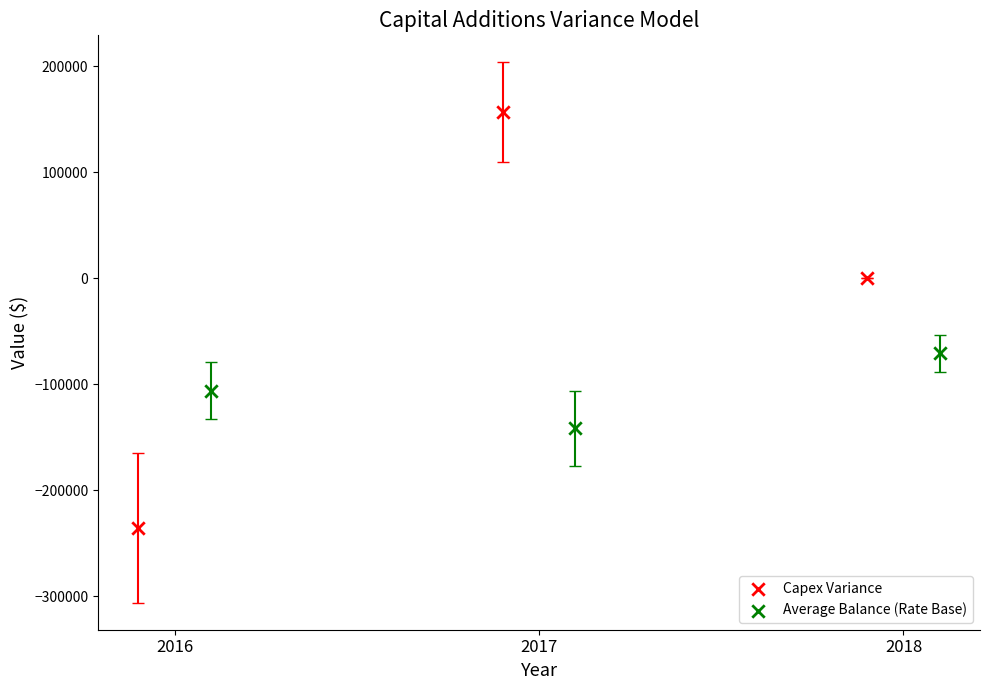

Which series has the widest spread of Y values?

Capex Variance